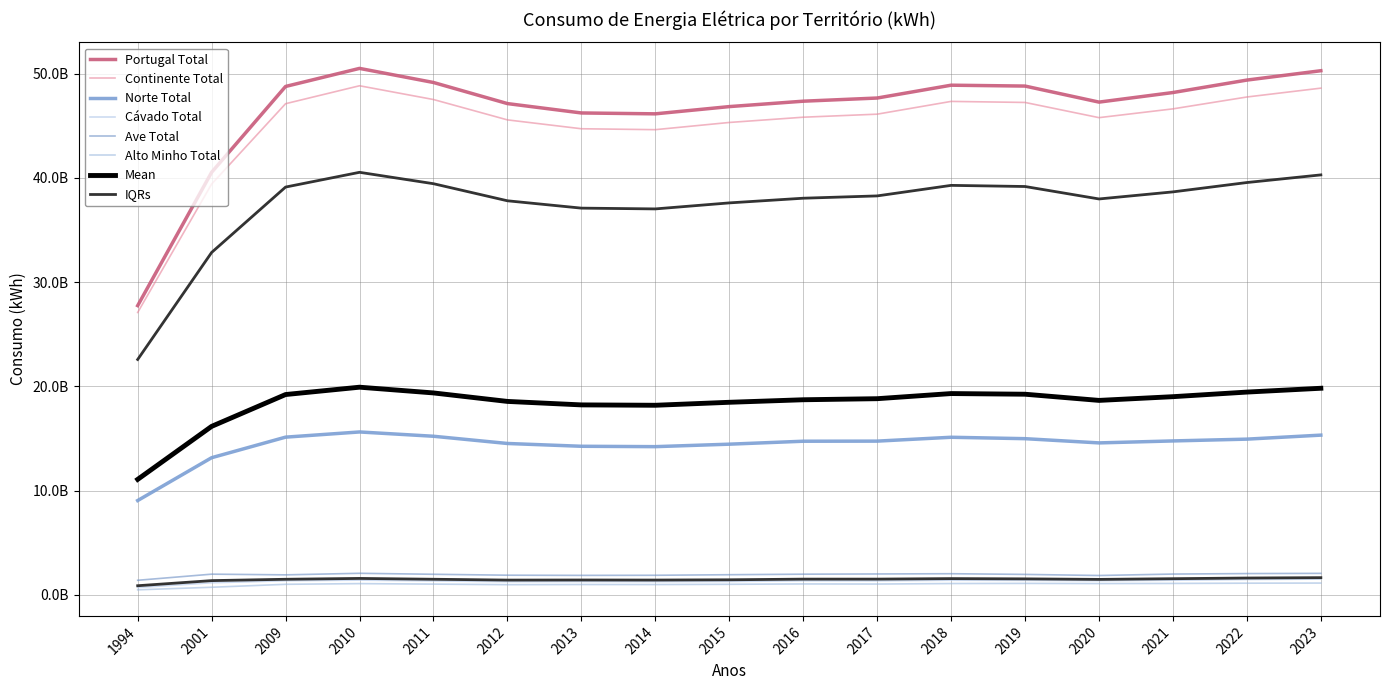

Which series has the largest range (max minus min)?

Portugal Total